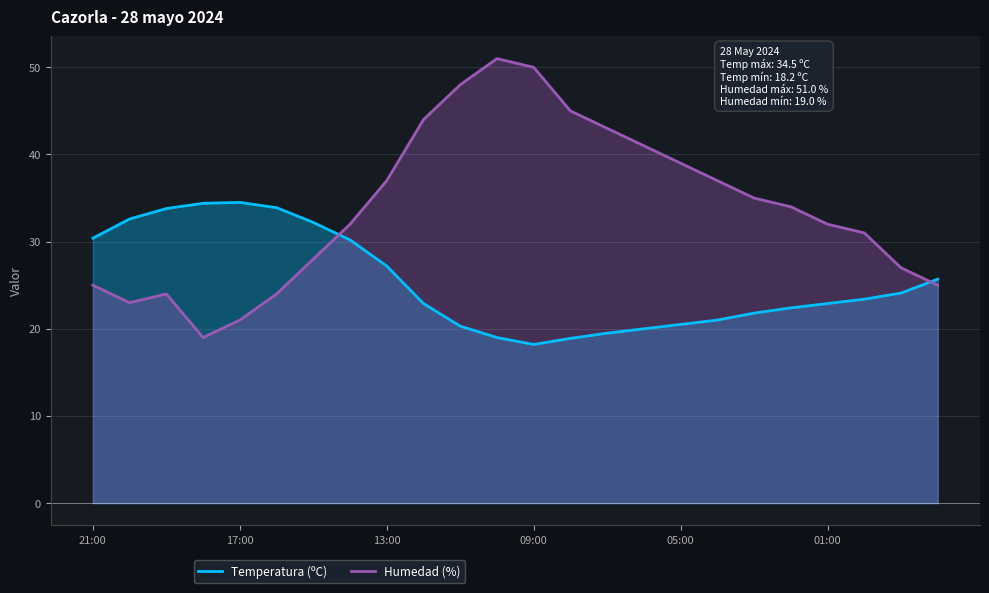

What is the difference between the highest and lowest values at 13:00?

9.8